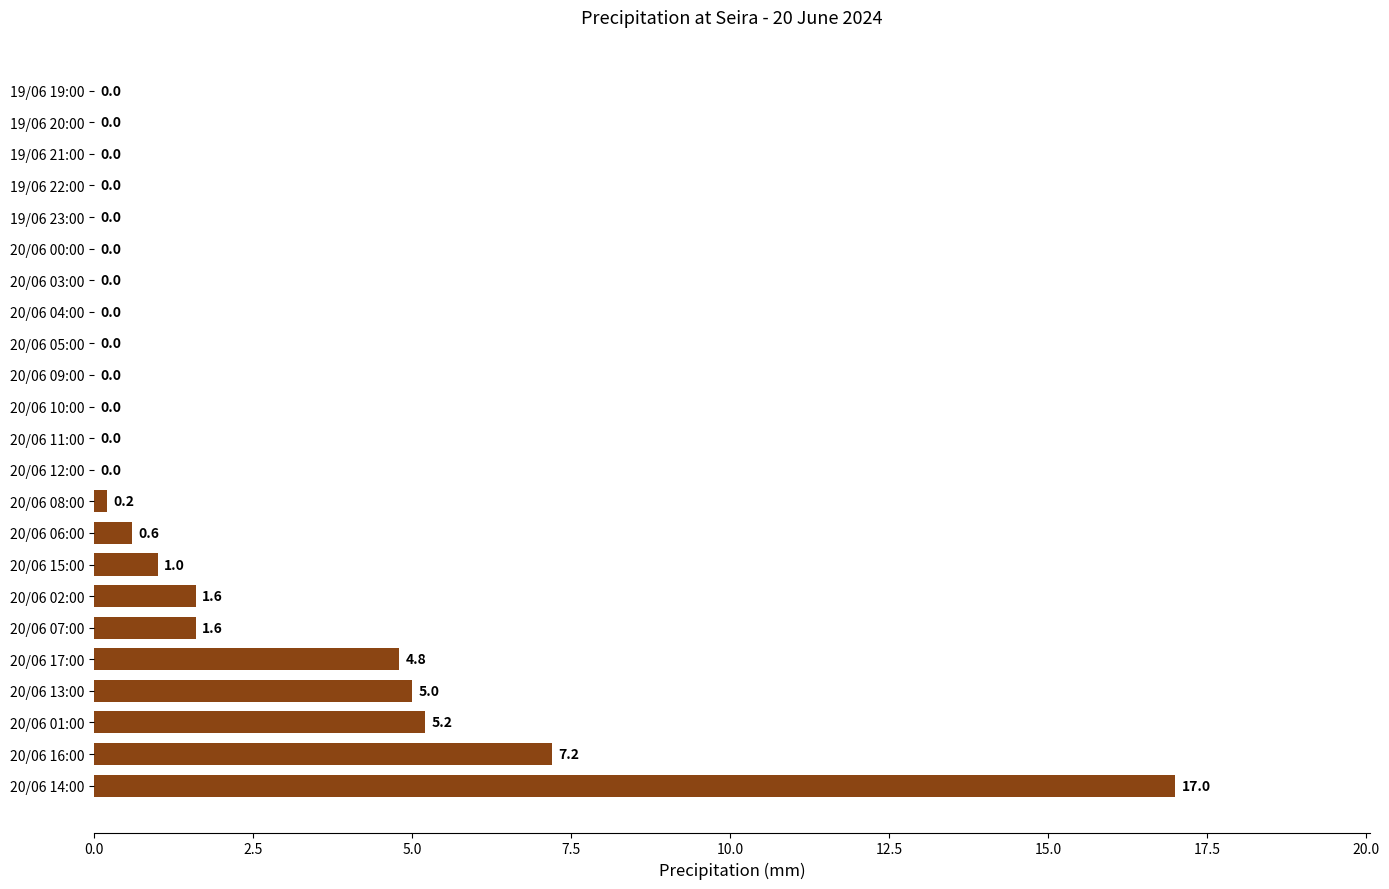

What is the sum of all values?

44.2